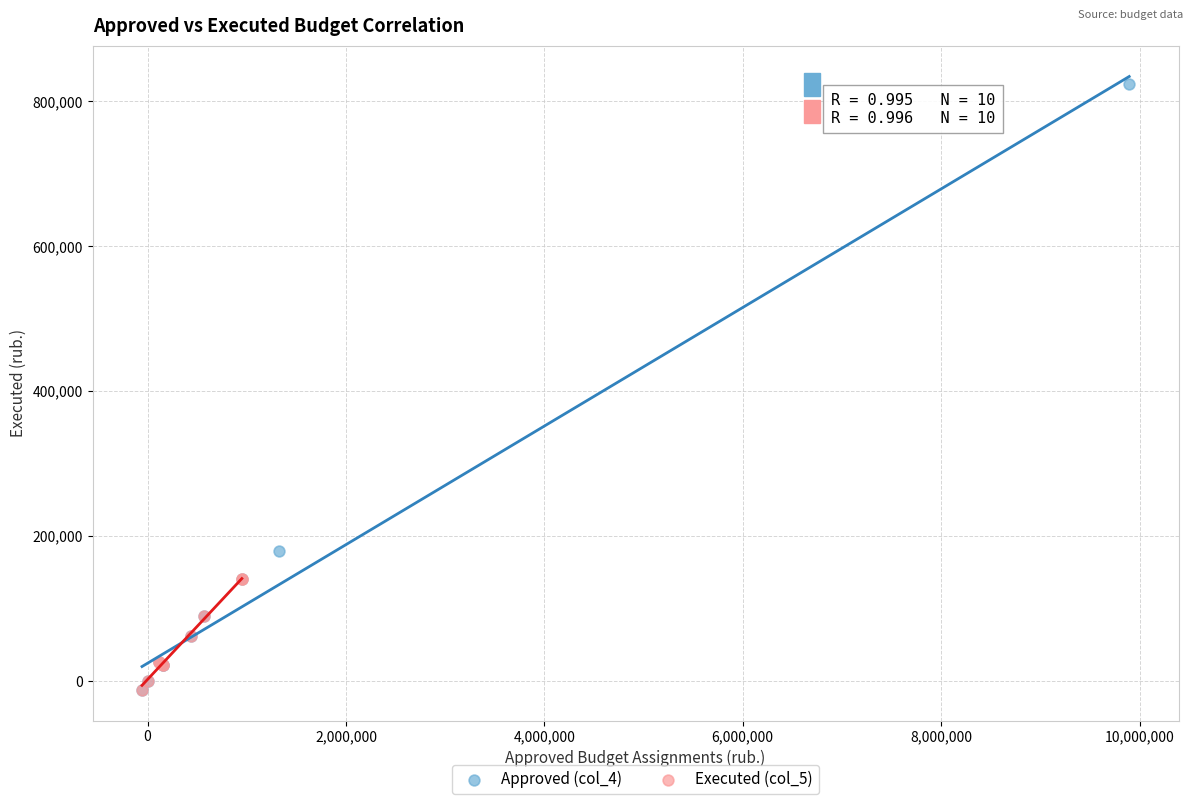

Which series has the largest Y range (max minus min)?

Approved (col_4)